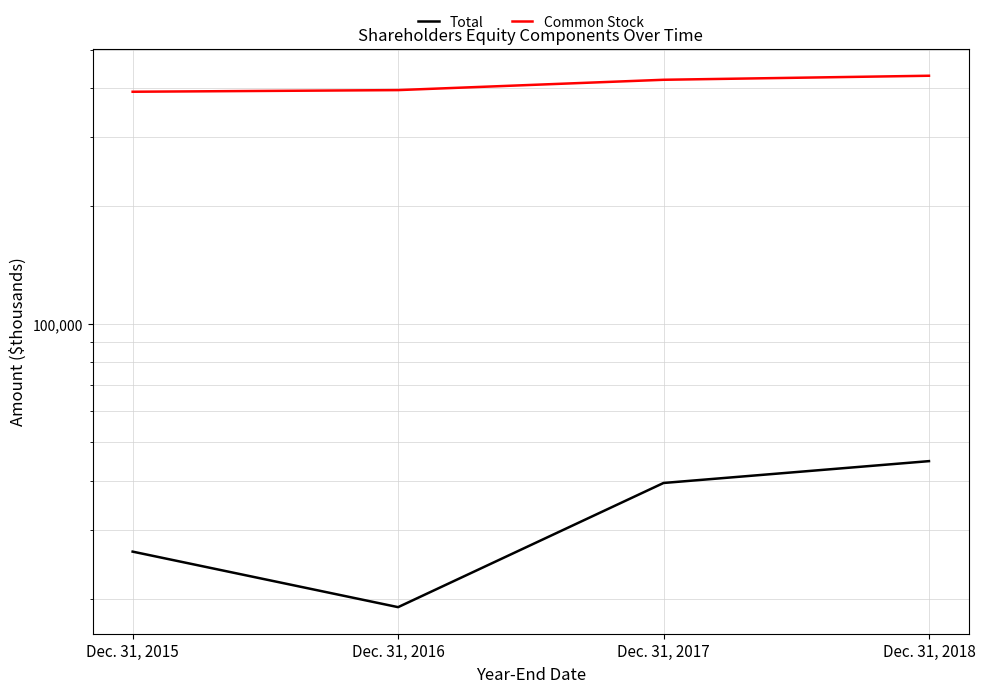

List the labels in order of Common Stock value, smallest first.

Dec. 31, 2015, Dec. 31, 2016, Dec. 31, 2017, Dec. 31, 2018